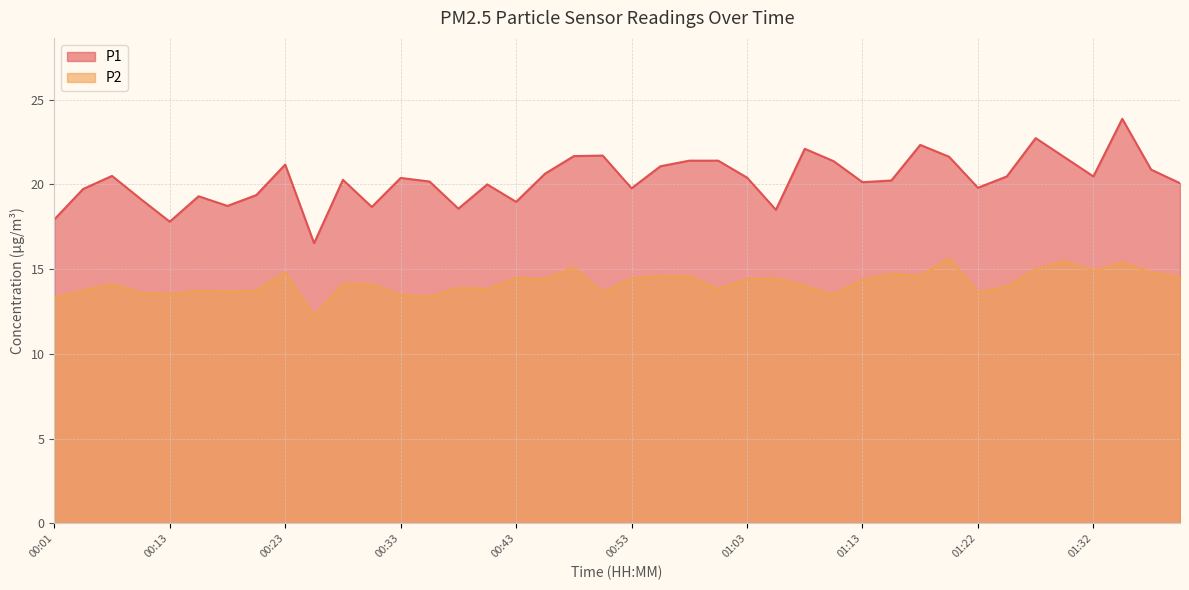

True or false: P1 and P2 cross at least once.

False